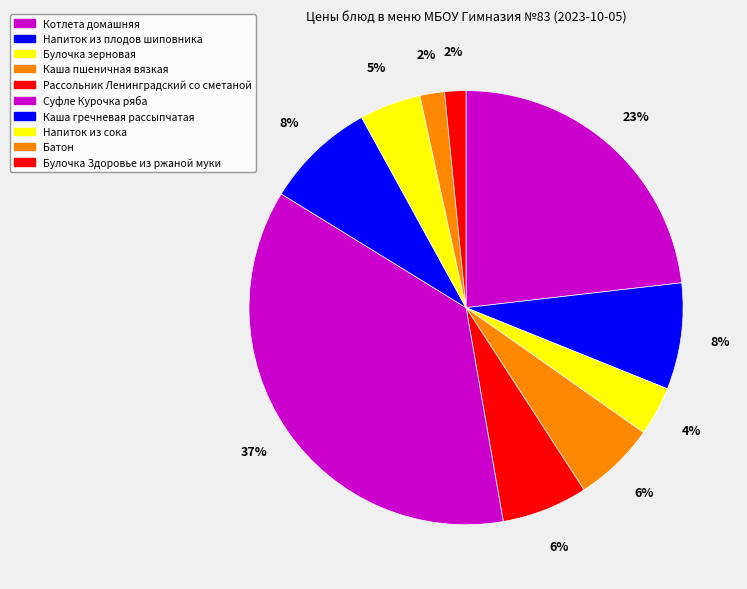

How many segments does this pie chart have?

10